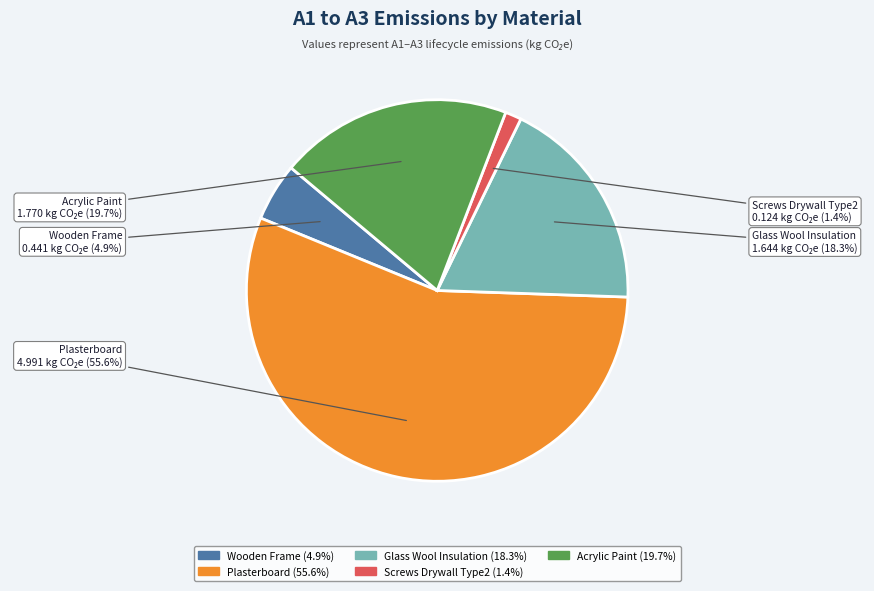

Is there a majority slice in this chart?

Yes